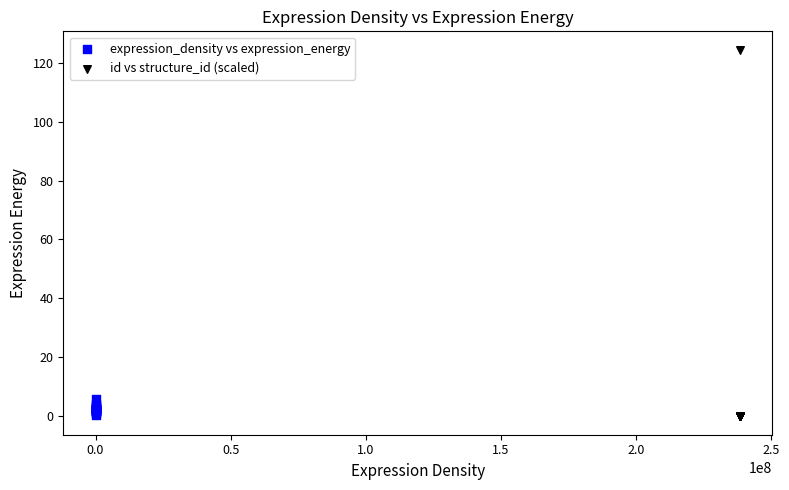

Which series has the largest Y range (max minus min)?

id vs structure_id (scaled)